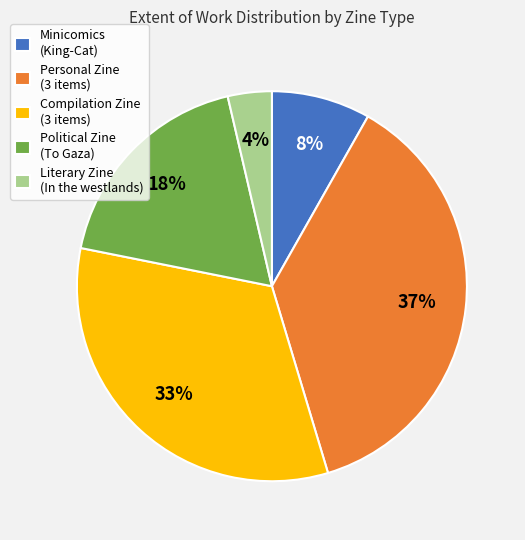

Which has a higher value, Political Zine (To Gaza) or Personal Zine (3 items)?

Personal Zine (3 items)